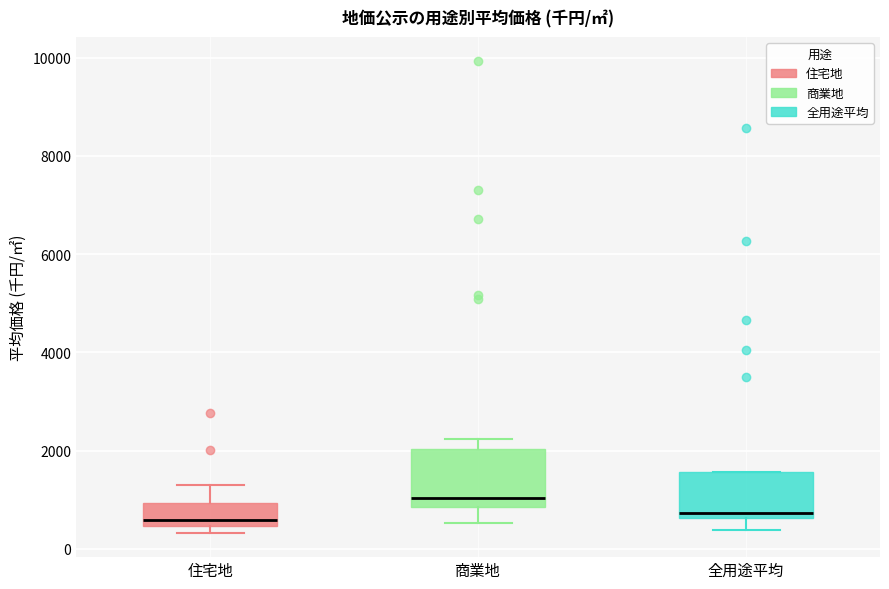

Comparing the boxes themselves (not the whiskers), which one is the tallest?

商業地